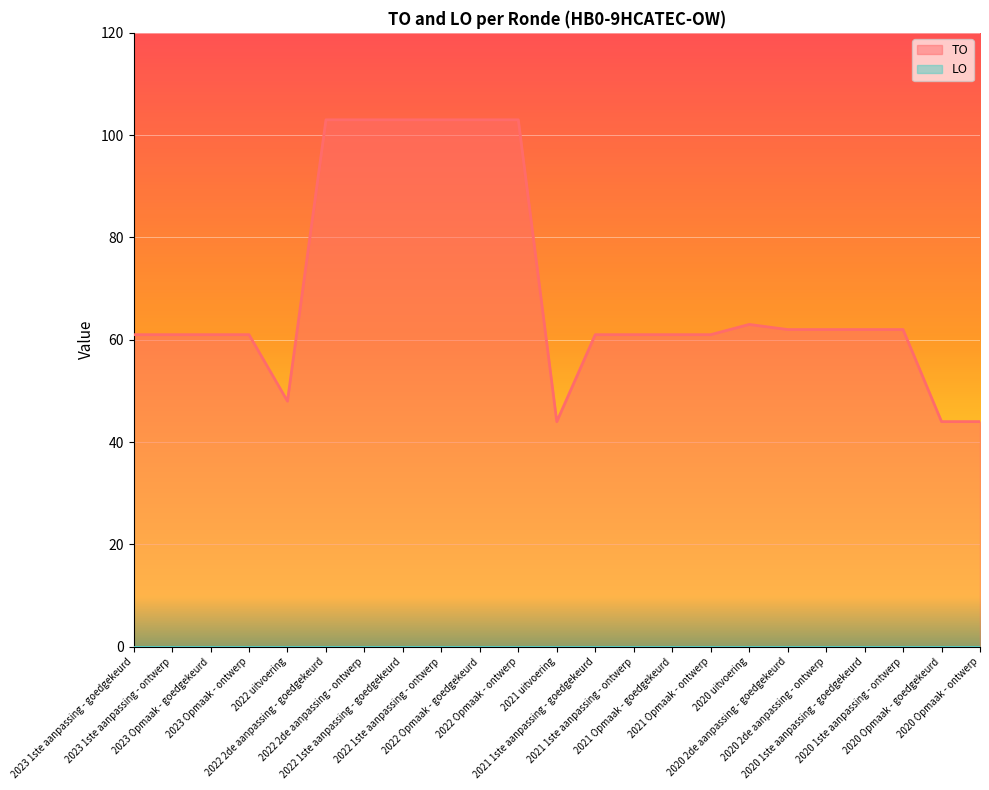

Reading left to right, list all the values displayed in this chart.

61	61	61	61	48	103	103	103	103	103	103	44	61	61	61	61	63	62	62	62	62	44	44